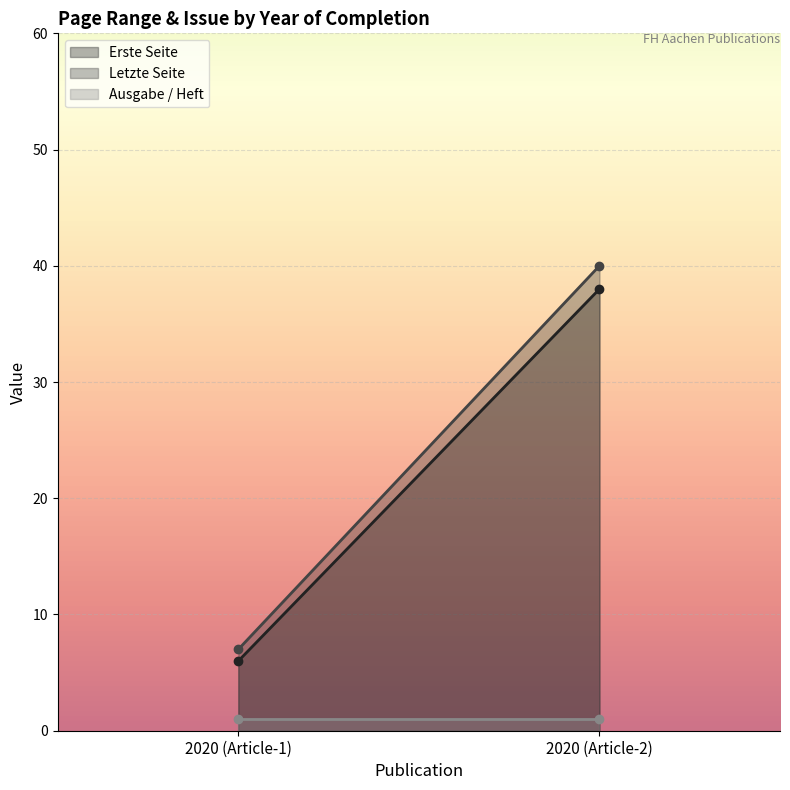

At how many categories does at least one series exceed 24?

1